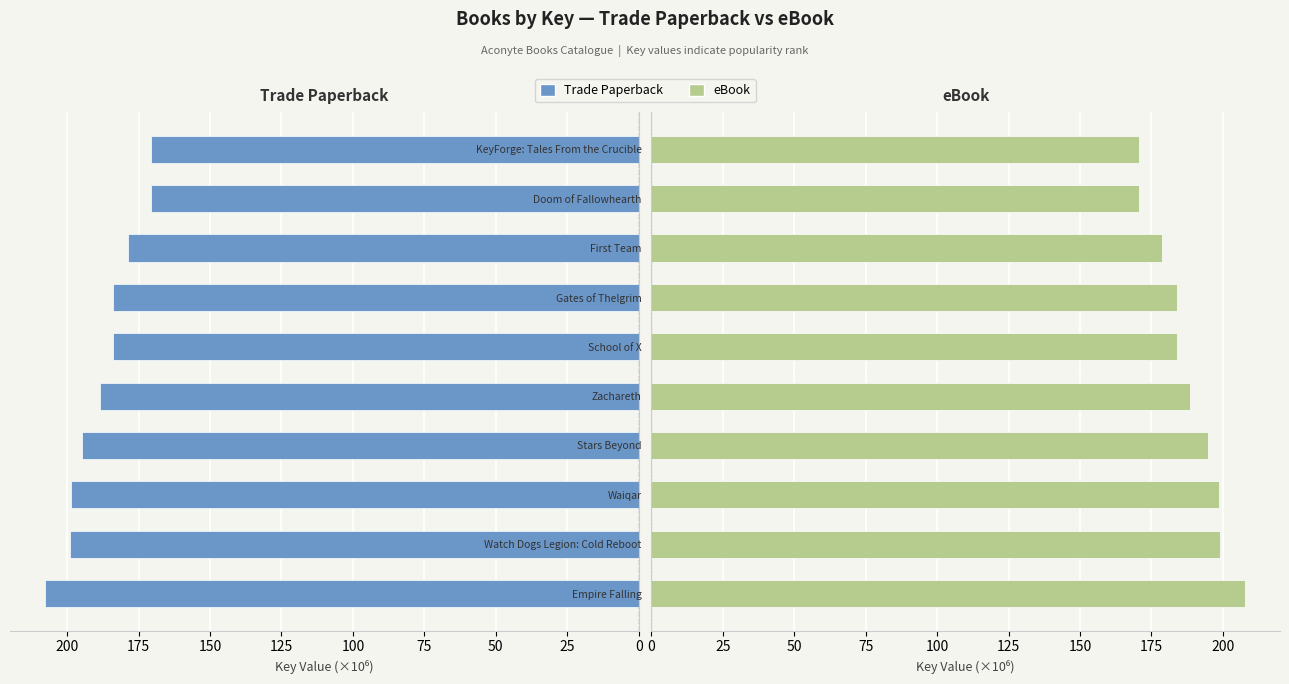

What is the value of the eBook bar at the 2nd from the left?

199.0